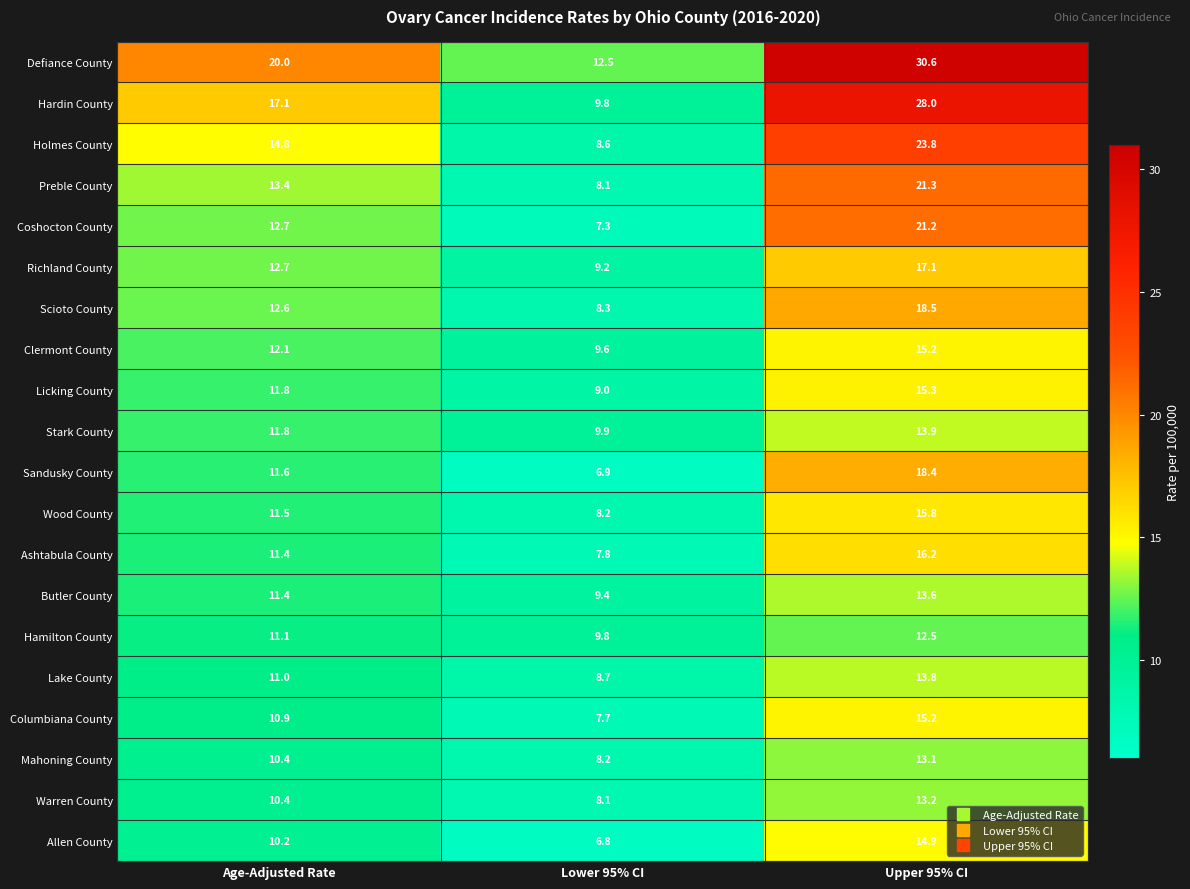

Where is Defiance County nearest to the value 21?

Age-Adjusted Rate